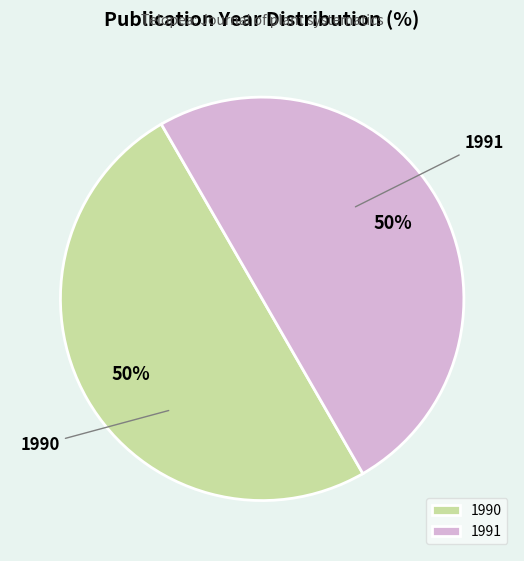

What is the ratio of the value at 1991 to the value at 1990?

1.0